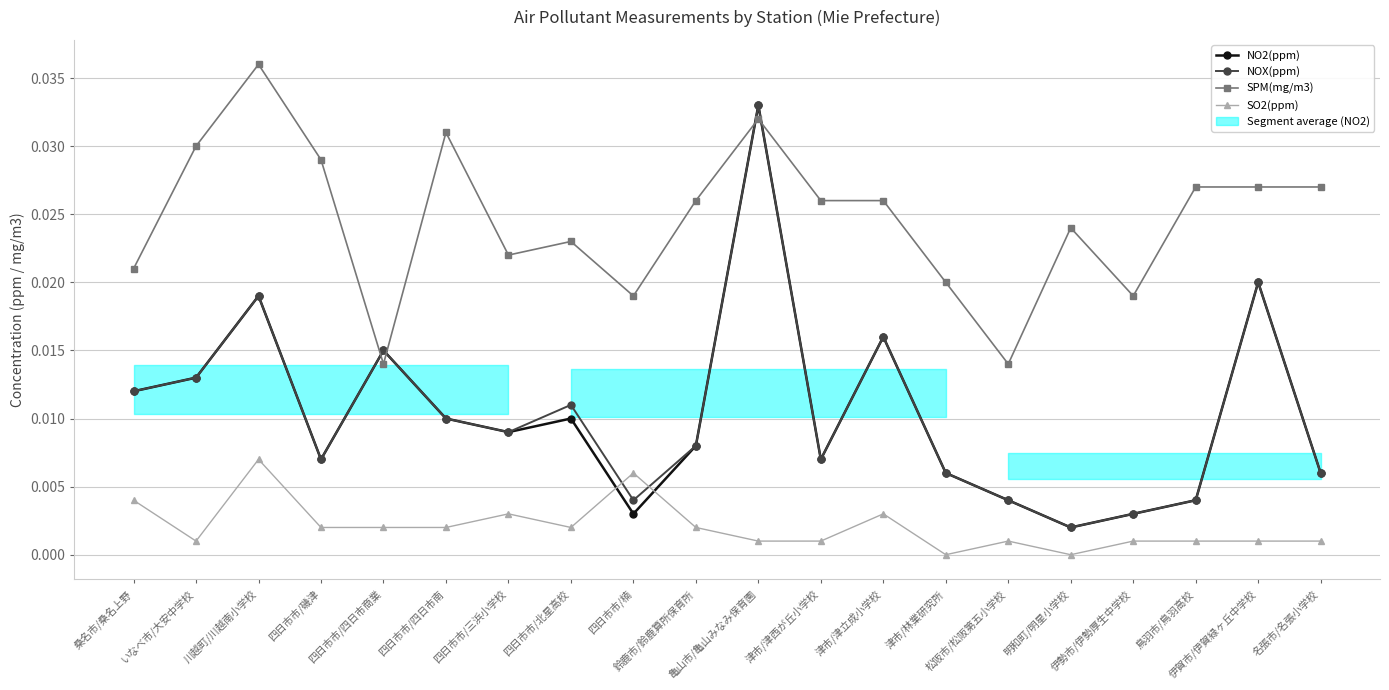

Where is the first local minimum for NO2(ppm)?

四日市市/磯津